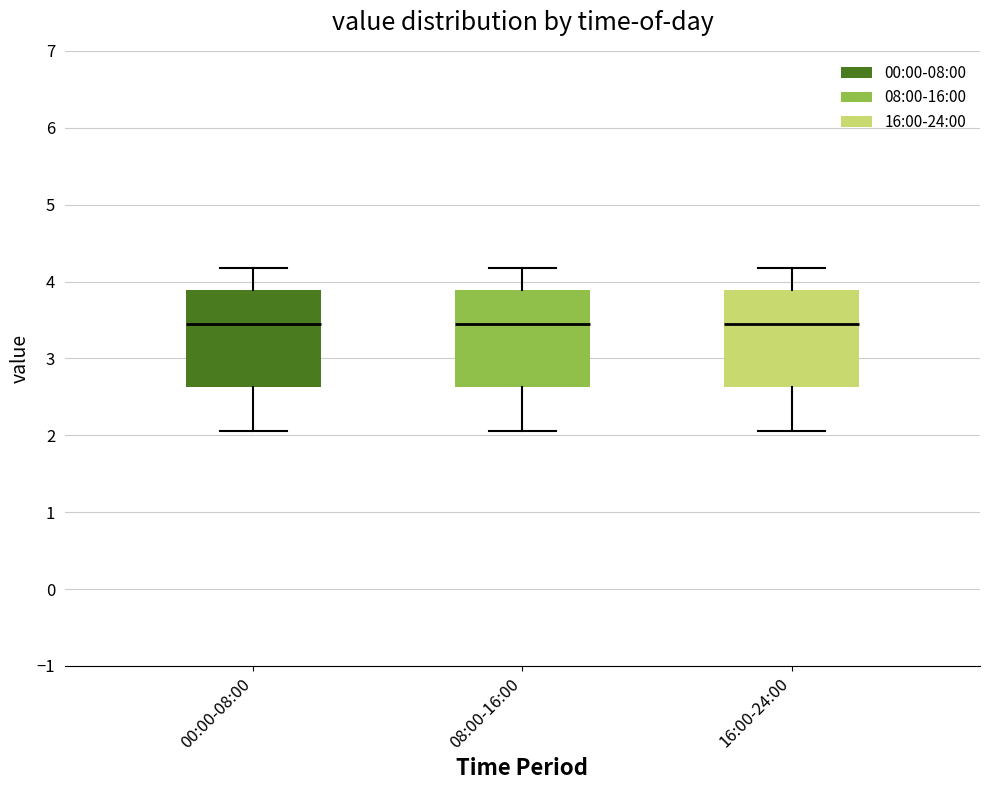

Reading left to right, transcribe this box plot: for each box, give where its median line is, the range the box spans, and where its two whiskers end, as read against the y-axis. The values are not printed on the chart, so give them approximately, as read against the axis.

00:00-08:00: median 3.4, box 2.6 to 3.9, whiskers 2.1 to 4.2
08:00-16:00: median 3.4, box 2.6 to 3.9, whiskers 2.1 to 4.2
16:00-24:00: median 3.4, box 2.6 to 3.9, whiskers 2.1 to 4.2